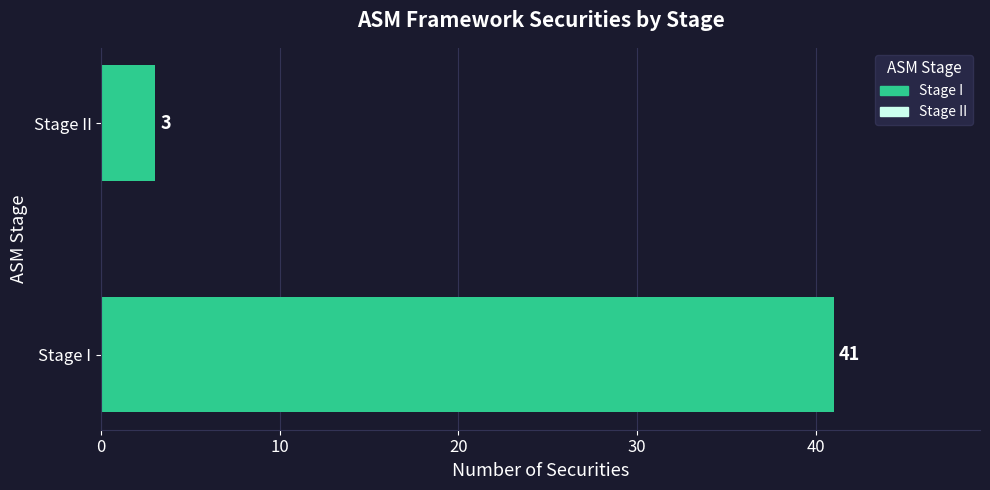

Which has a higher value, Stage I or Stage II?

Stage I